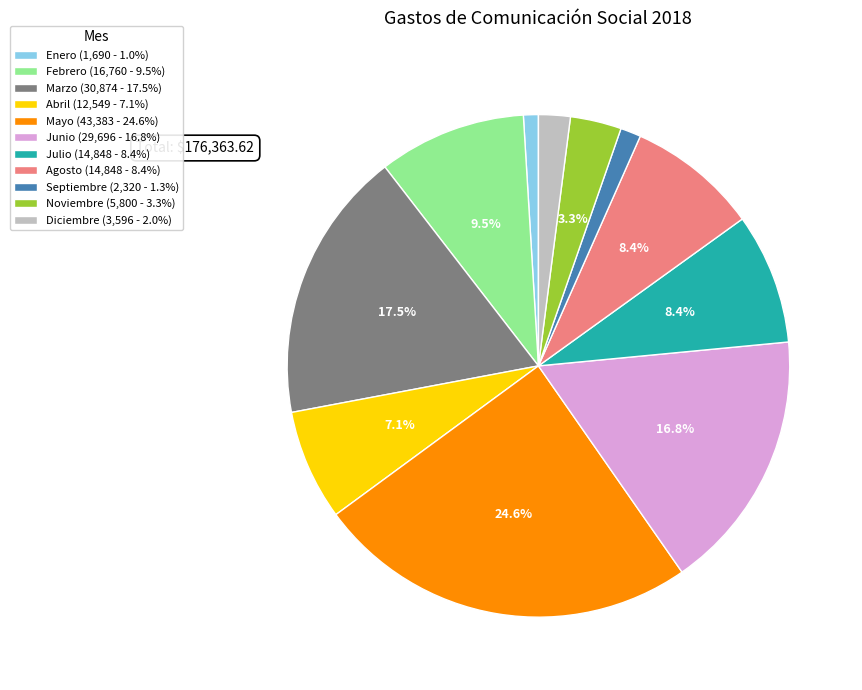

What is the largest slice in the pie chart?

Mayo